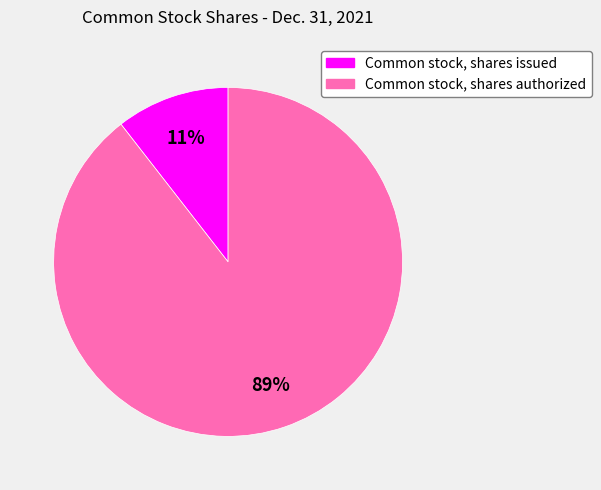

How many segments does this pie chart have?

2